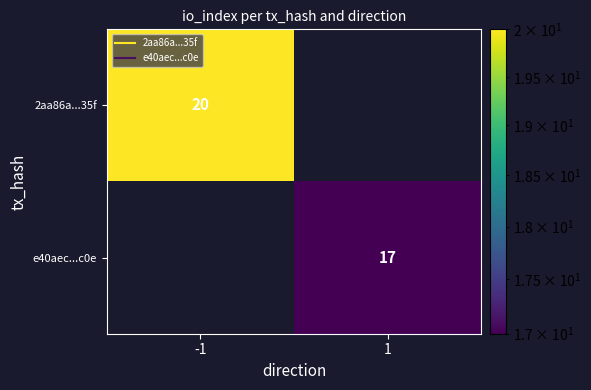

At how many categories does at least one series exceed 19?

1